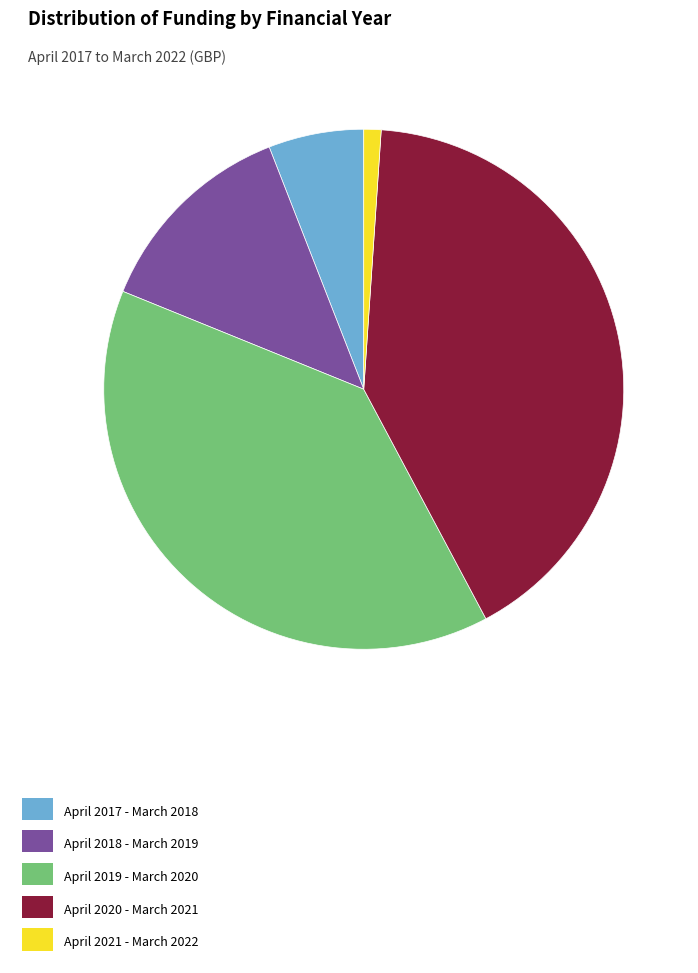

Rank the categories by value from lowest to highest.

April 2021 - March 2022, April 2017 - March 2018, April 2018 - March 2019, April 2019 - March 2020, April 2020 - March 2021